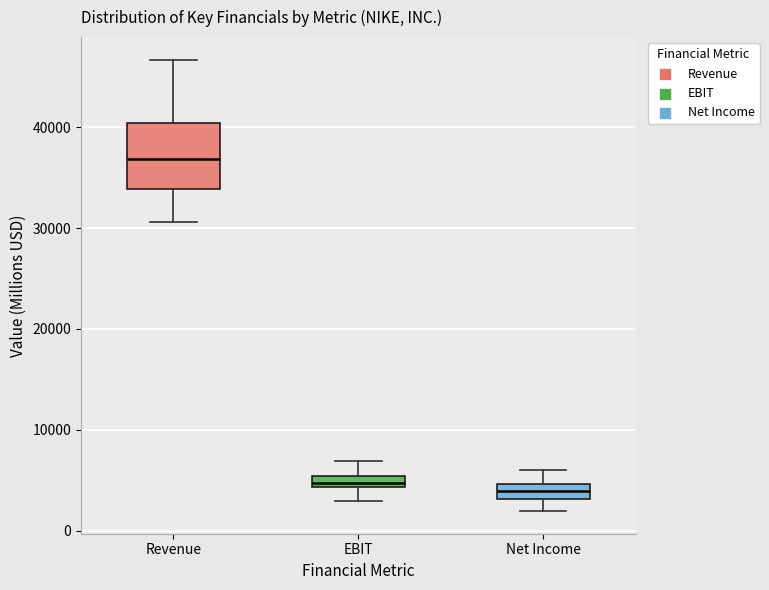

Which box is the tallest, from its lower edge to its upper edge?

Revenue